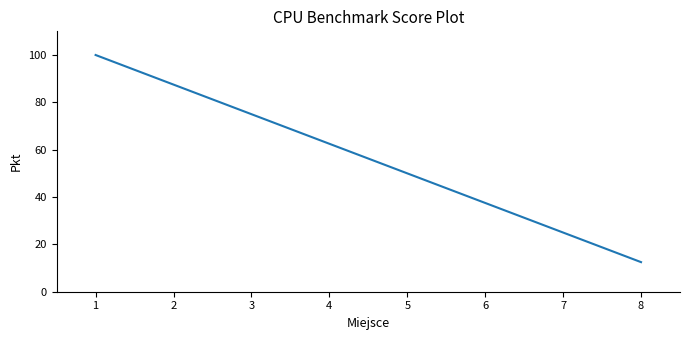

List the labels in order of value, largest first.

1, 2, 3, 4, 5, 6, 7, 8